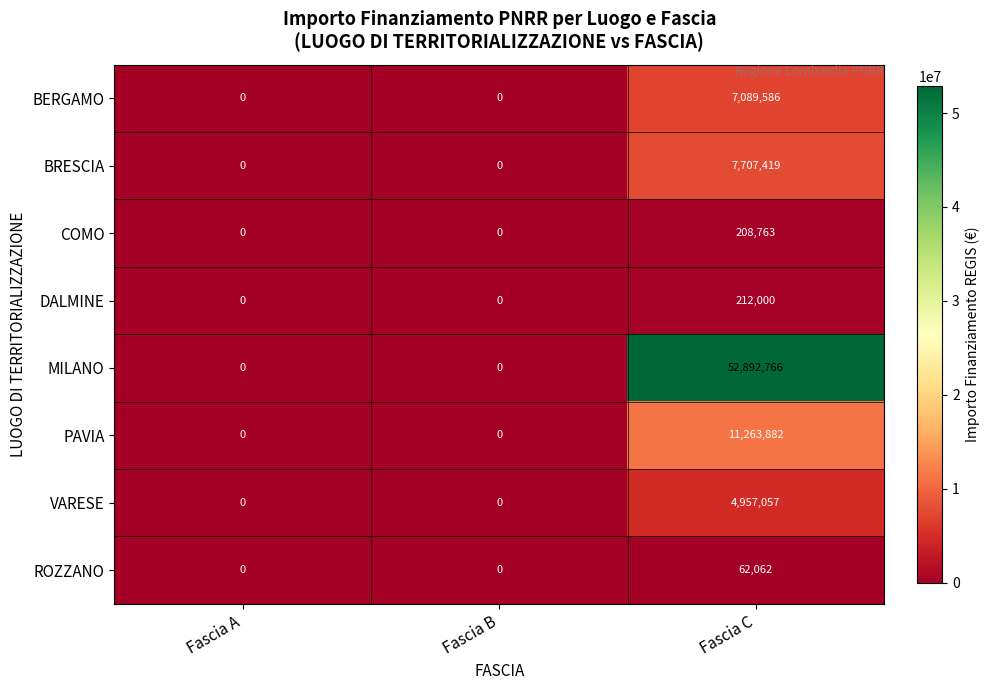

Between Fascia B and Fascia C, which series saw the biggest shift?

MILANO